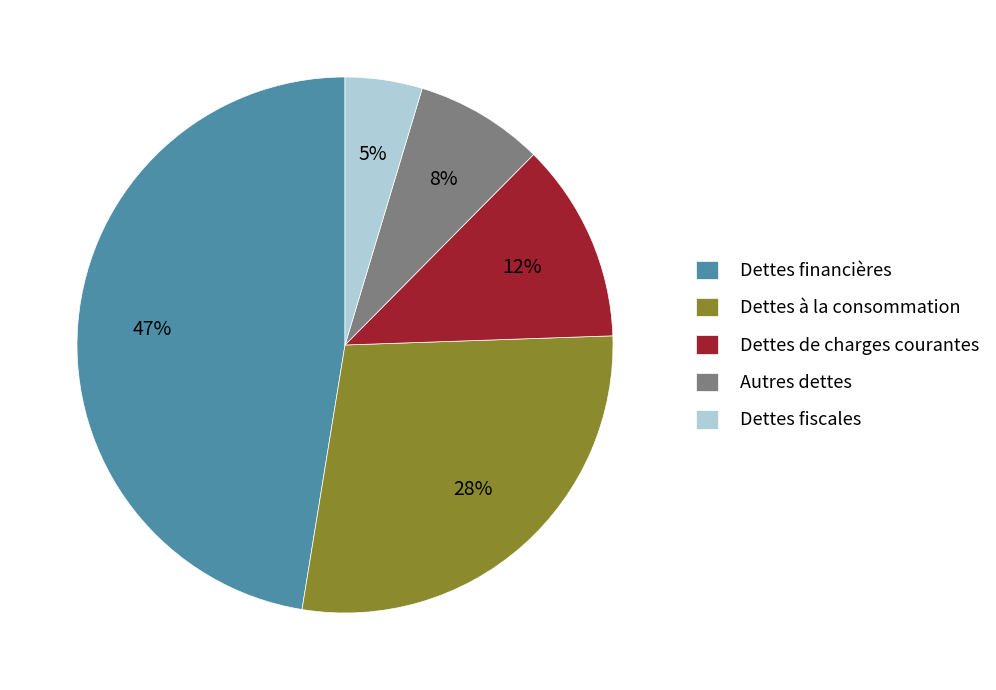

To the nearest percent, what is the combined percentage of Dettes à la consommation and Autres dettes?

36%